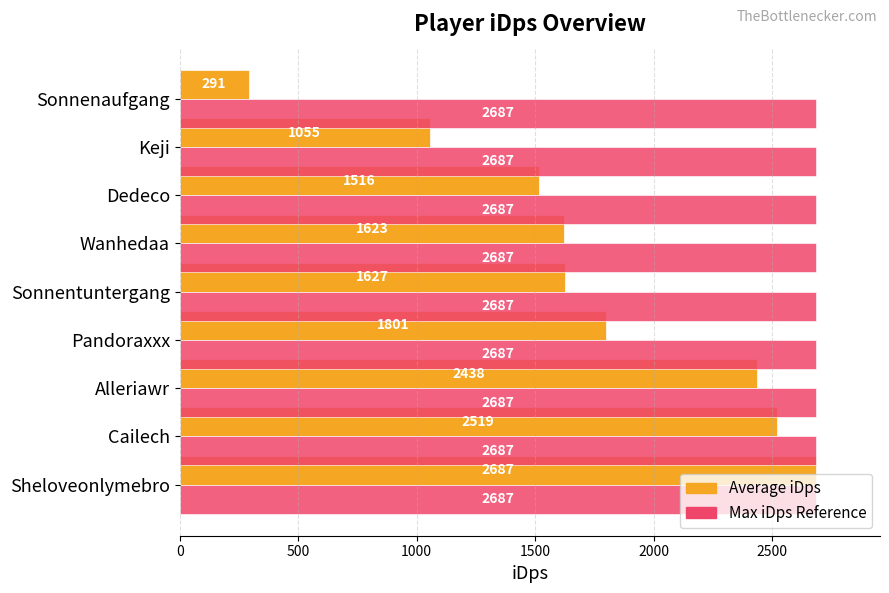

At which category is the sum across all series the highest?

Sheloveonlymebro